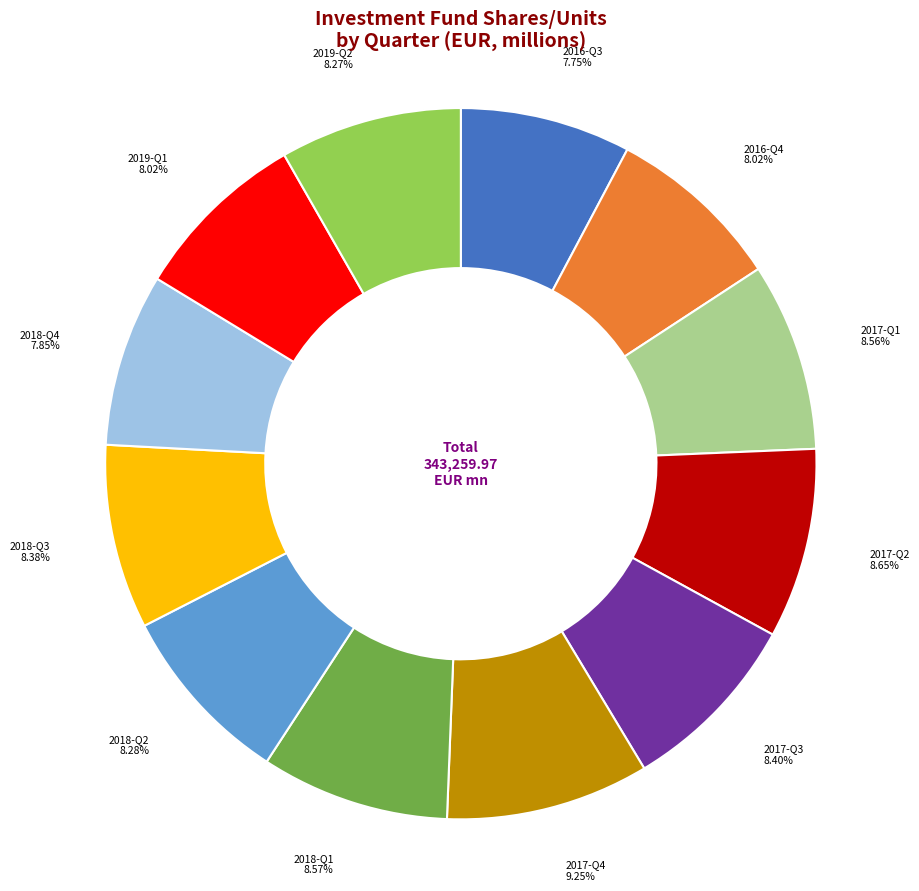

Which has a higher value, 2016-Q3 or 2017-Q1?

2017-Q1